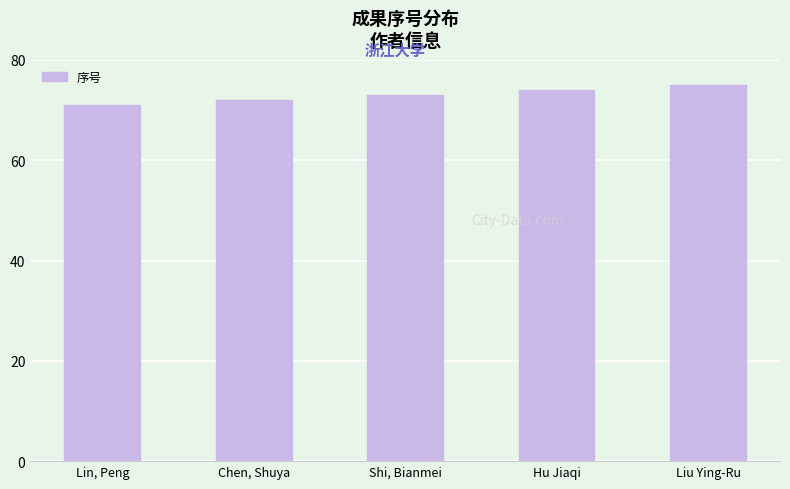

What is the label of the 5th bar from the left?

Liu Ying-Ru